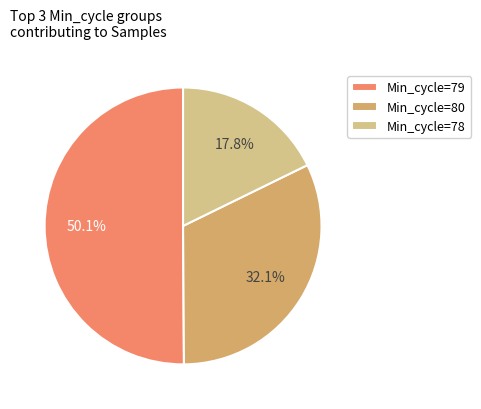

What is the ratio of the value at Min_cycle=79 to the value at Min_cycle=78?

2.8